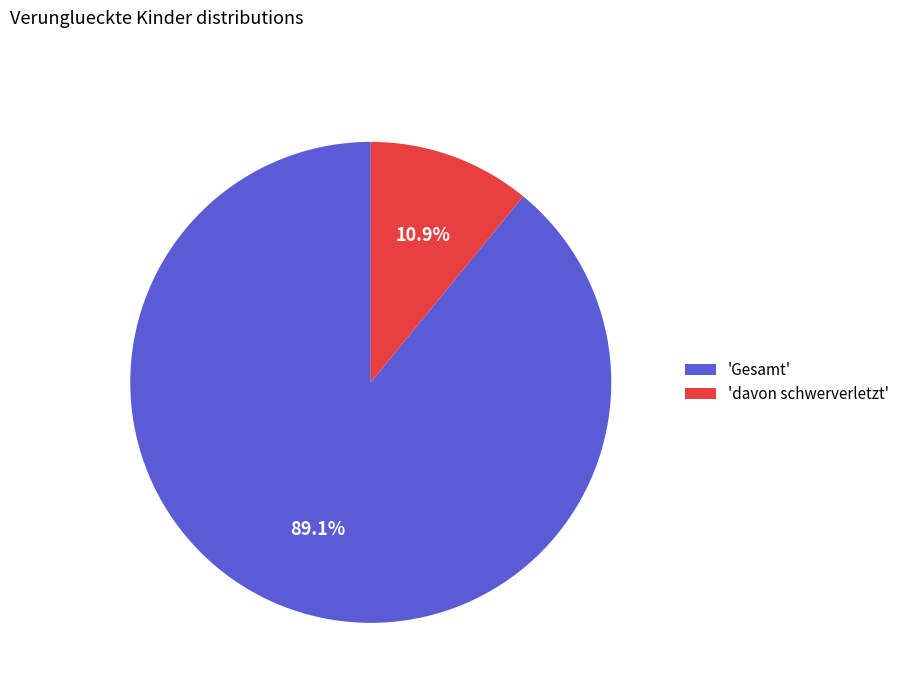

Combined, do 'Gesamt' and 'davon schwerverletzt' account for over 50%?

Yes